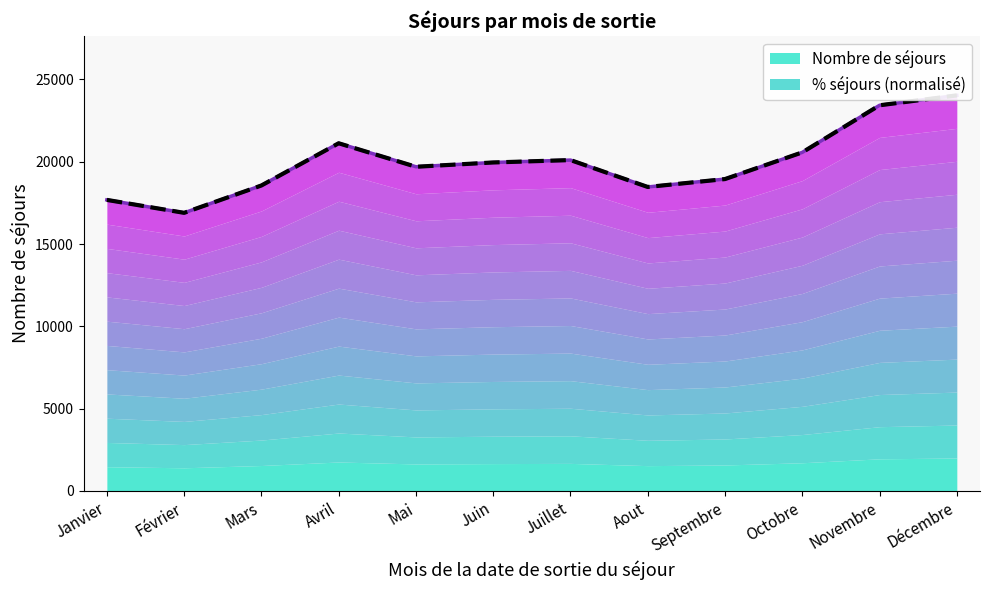

How many values in the % séjours (normalisé) series are below 19953?

6